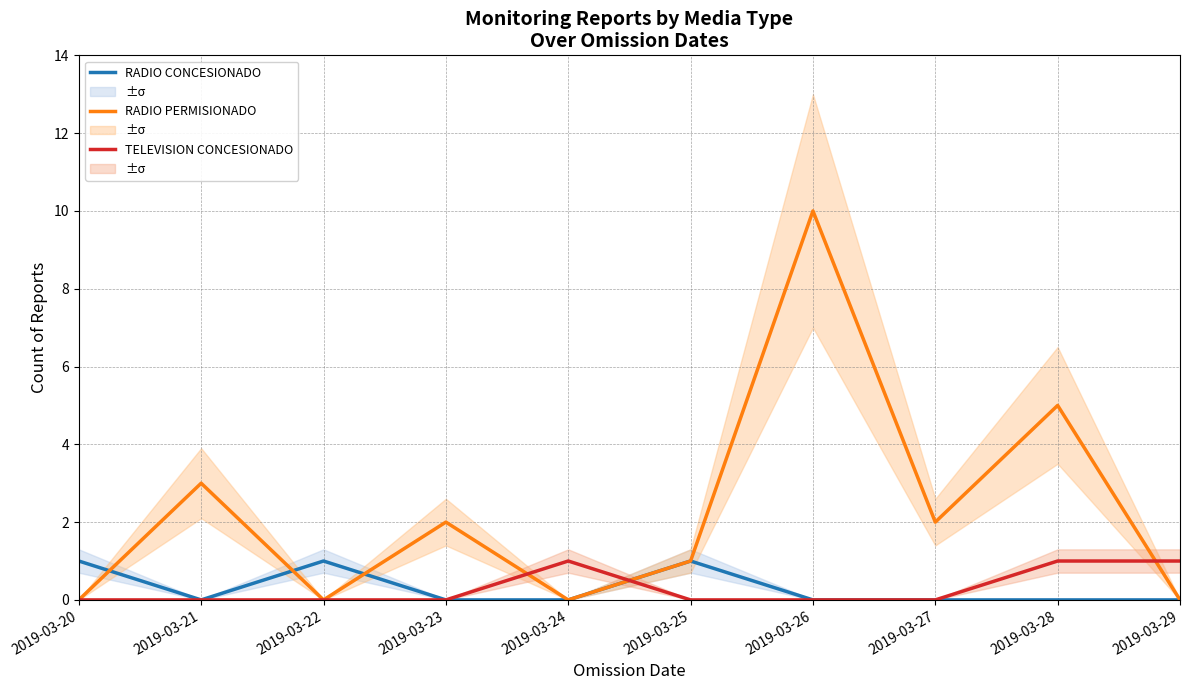

How many lines are shown in the chart?

3